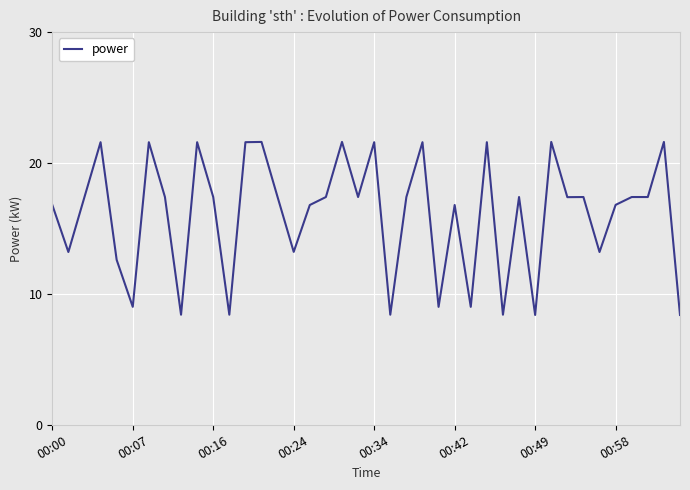

What is the difference between the maximum and minimum values?

13.2